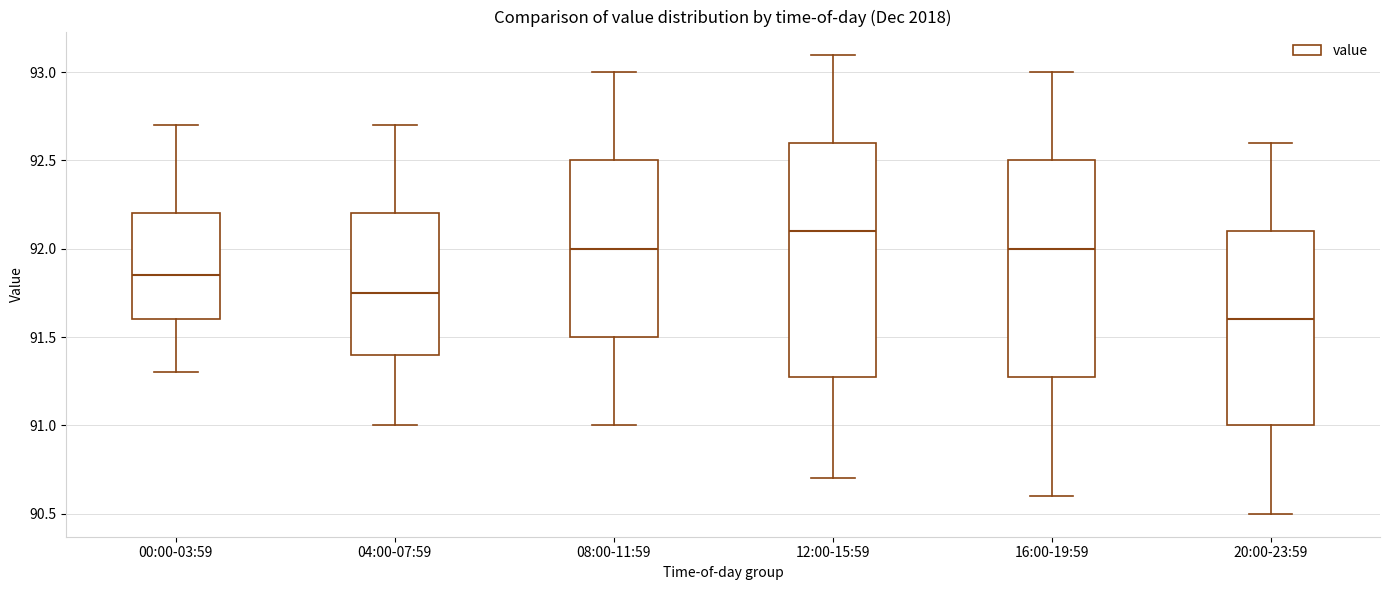

Which box has the highest median line?

12:00-15:59